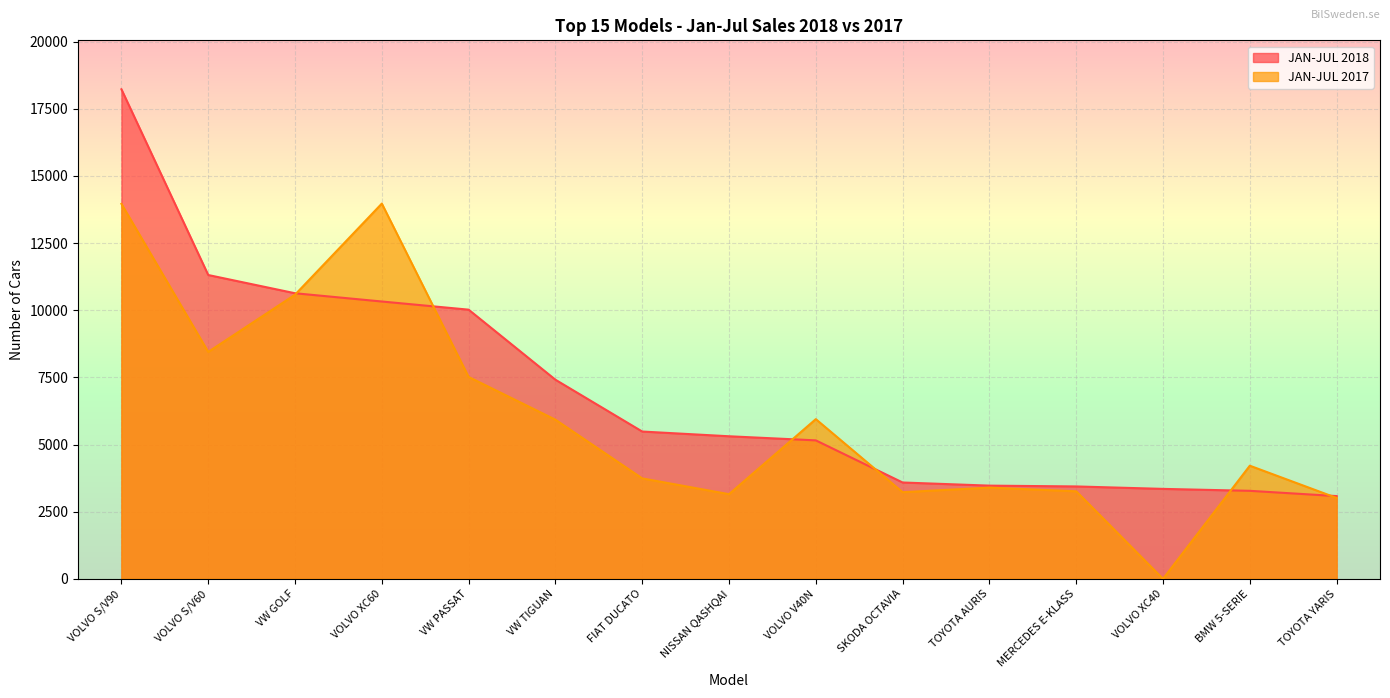

How many lines are shown in the chart?

2